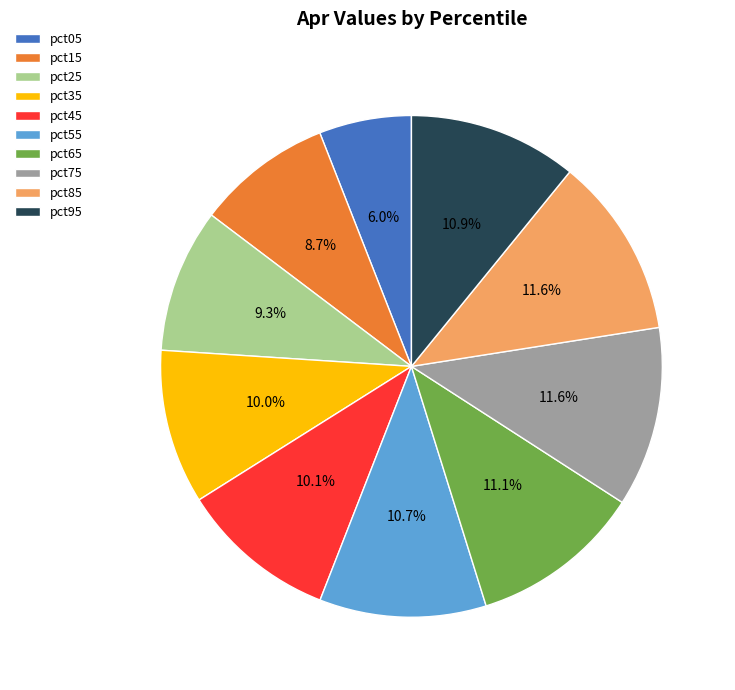

Do pct35 and pct45 together represent more than half of the pie?

No